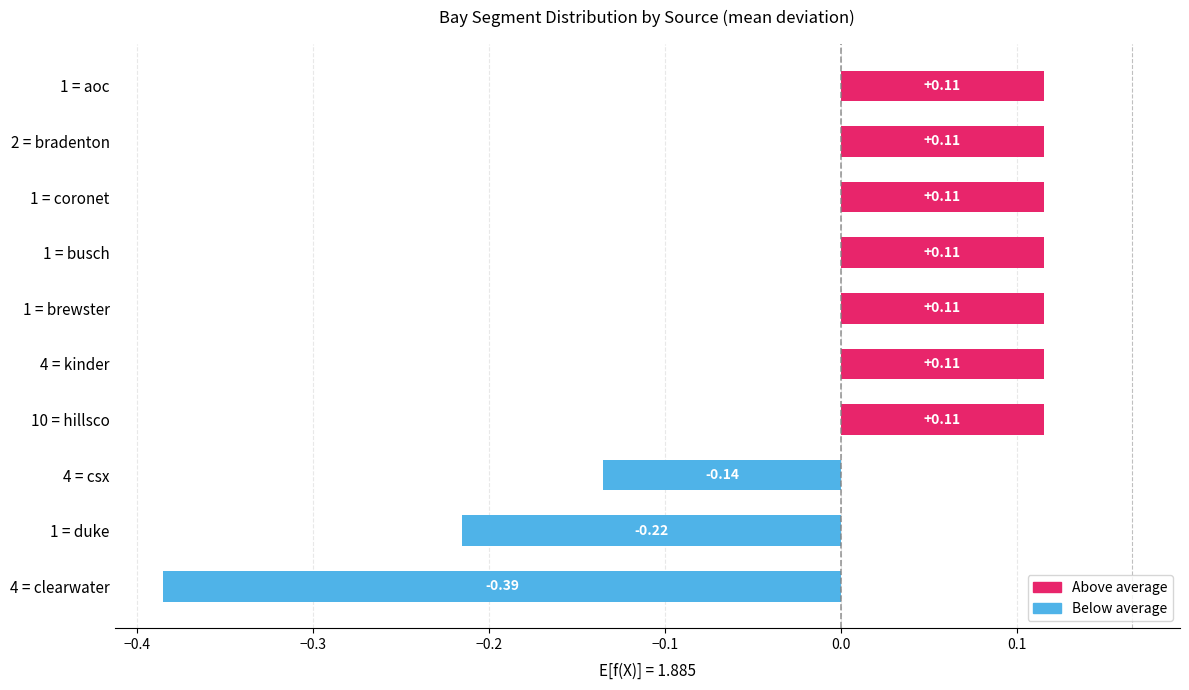

What is the difference between the values at 1 = duke and 1 = brewster?

0.3